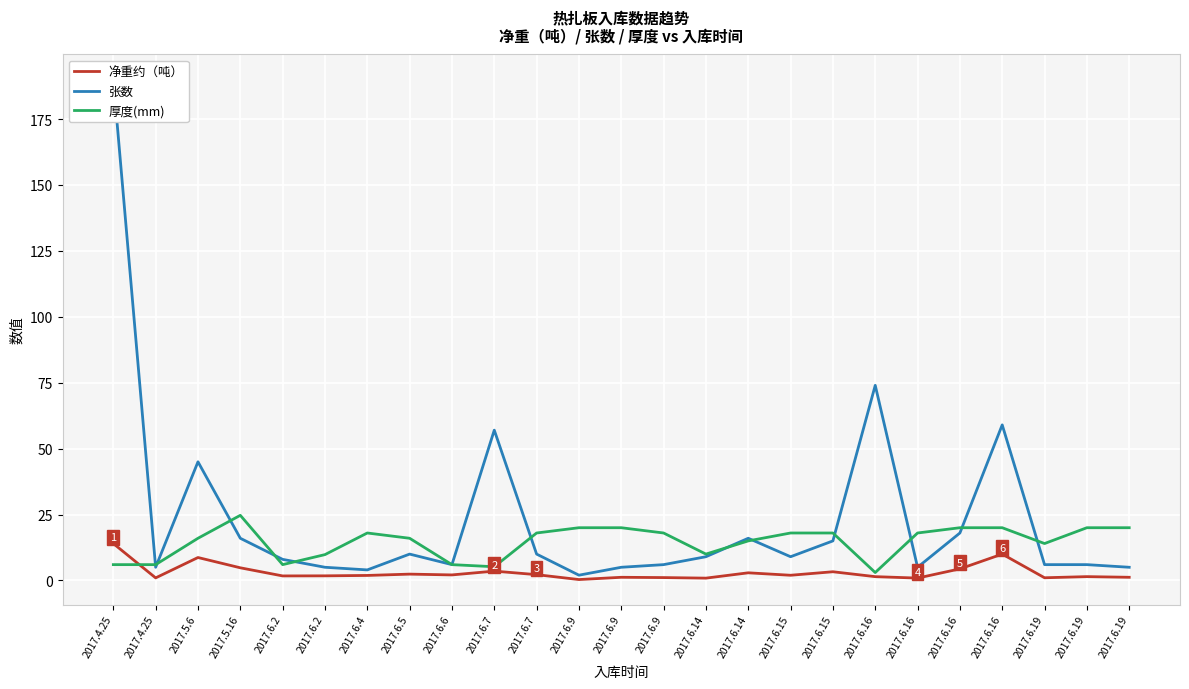

True or false: 净重约（吨） has more than 0 points higher than both neighbors.

True